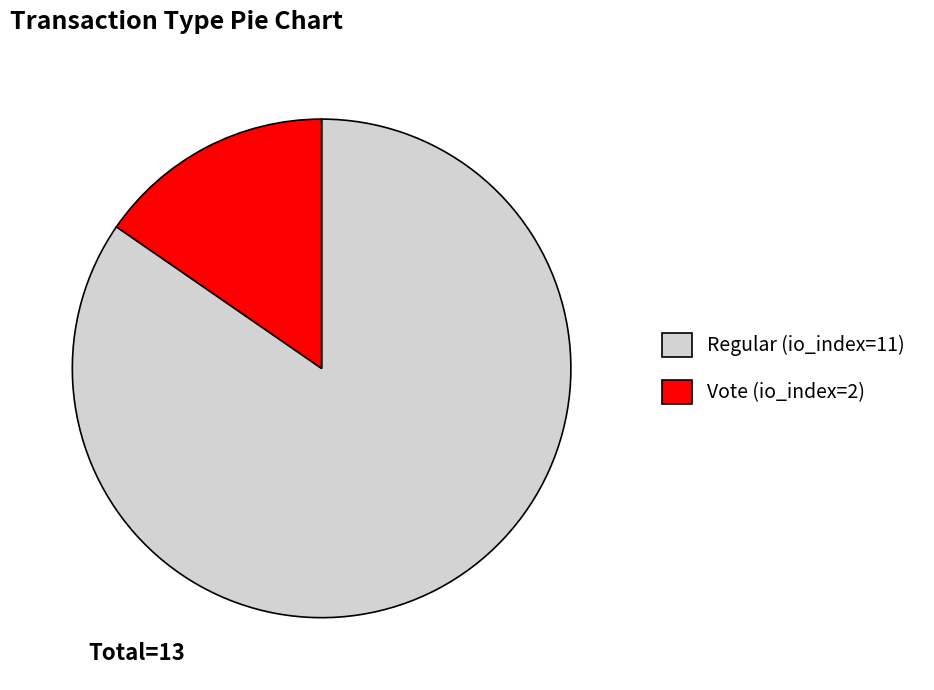

Count the number of slices in the pie.

2